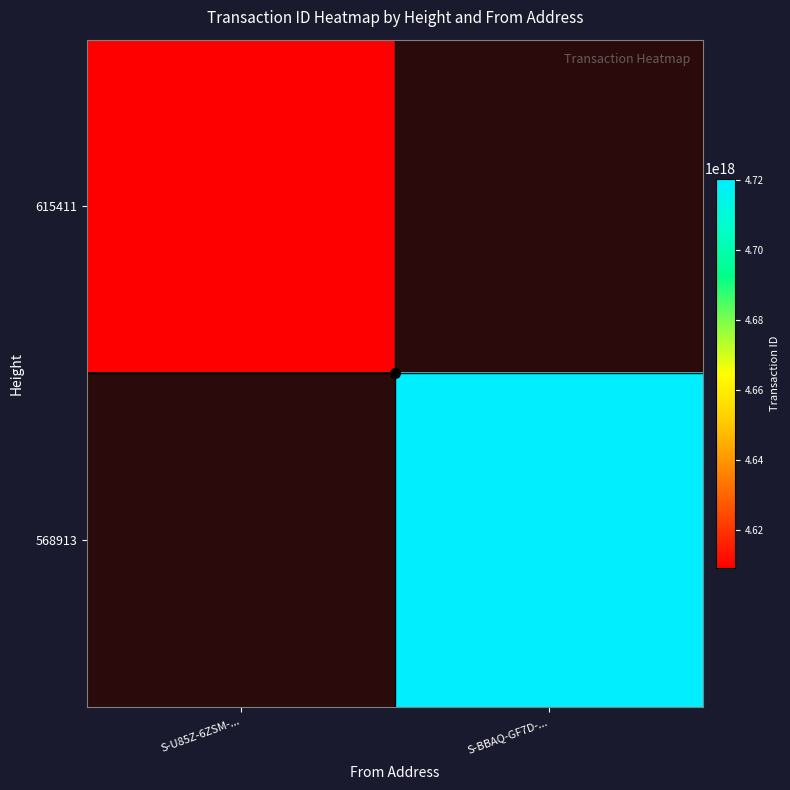

Which series has the widest spread of values?

615411